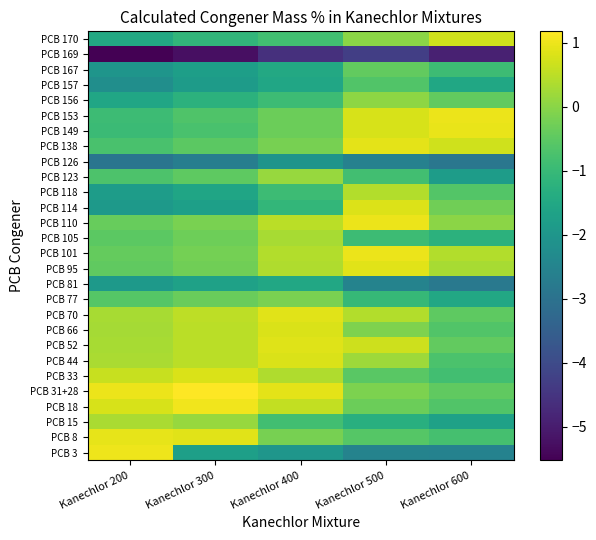

Reading right to left, what are all the values shown in this chart?

PCB 3: Kanechlor 600=-2.6	Kanechlor 500=-2.5	Kanechlor 400=-2.0	Kanechlor 300=-1.7	Kanechlor 200=1.0
PCB 8: Kanechlor 600=-0.8	Kanechlor 500=-0.6	Kanechlor 400=-0.2	Kanechlor 300=0.9	Kanechlor 200=0.9
PCB 15: Kanechlor 600=-1.7	Kanechlor 500=-1.3	Kanechlor 400=-0.9	Kanechlor 300=0.1	Kanechlor 200=0.3
PCB 18: Kanechlor 600=-0.6	Kanechlor 500=-0.3	Kanechlor 400=0.6	Kanechlor 300=1.0	Kanechlor 200=0.8
PCB 31+28: Kanechlor 600=-0.5	Kanechlor 500=-0.1	Kanechlor 400=0.9	Kanechlor 300=1.2	Kanechlor 200=1.0
PCB 33: Kanechlor 600=-0.9	Kanechlor 500=-0.5	Kanechlor 400=0.4	Kanechlor 300=0.8	Kanechlor 200=0.6
PCB 44: Kanechlor 600=-0.7	Kanechlor 500=0.2	Kanechlor 400=0.8	Kanechlor 300=0.5	Kanechlor 200=0.3
PCB 52: Kanechlor 600=-0.4	Kanechlor 500=0.7	Kanechlor 400=0.8	Kanechlor 300=0.5	Kanechlor 200=0.3
PCB 66: Kanechlor 600=-0.6	Kanechlor 500=-0.1	Kanechlor 400=0.8	Kanechlor 300=0.5	Kanechlor 200=0.3
PCB 70: Kanechlor 600=-0.5	Kanechlor 500=0.4	Kanechlor 400=0.9	Kanechlor 300=0.5	Kanechlor 200=0.3
PCB 77: Kanechlor 600=-1.5	Kanechlor 500=-1.0	Kanechlor 400=-0.2	Kanechlor 300=-0.3	Kanechlor 200=-0.6
PCB 81: Kanechlor 600=-2.8	Kanechlor 500=-2.5	Kanechlor 400=-1.5	Kanechlor 300=-1.7	Kanechlor 200=-1.9
PCB 95: Kanechlor 600=0.3	Kanechlor 500=0.9	Kanechlor 400=0.4	Kanechlor 300=-0.3	Kanechlor 200=-0.5
PCB 101: Kanechlor 600=0.4	Kanechlor 500=1.0	Kanechlor 400=0.4	Kanechlor 300=-0.2	Kanechlor 200=-0.4
PCB 105: Kanechlor 600=-1.2	Kanechlor 500=-0.9	Kanechlor 400=0.3	Kanechlor 300=-0.3	Kanechlor 200=-0.5
PCB 110: Kanechlor 600=0.0	Kanechlor 500=1.0	Kanechlor 400=0.5	Kanechlor 300=-0.2	Kanechlor 200=-0.4
PCB 114: Kanechlor 600=-0.3	Kanechlor 500=0.8	Kanechlor 400=-1.1	Kanechlor 300=-1.7	Kanechlor 200=-1.9
PCB 118: Kanechlor 600=-0.6	Kanechlor 500=0.4	Kanechlor 400=-0.9	Kanechlor 300=-1.6	Kanechlor 200=-1.8
PCB 123: Kanechlor 600=-1.8	Kanechlor 500=-0.9	Kanechlor 400=0.1	Kanechlor 300=-0.5	Kanechlor 200=-0.7
PCB 126: Kanechlor 600=-2.9	Kanechlor 500=-2.6	Kanechlor 400=-2.1	Kanechlor 300=-2.7	Kanechlor 200=-2.9
PCB 138: Kanechlor 600=0.7	Kanechlor 500=0.9	Kanechlor 400=-0.2	Kanechlor 300=-0.5	Kanechlor 200=-0.7
PCB 149: Kanechlor 600=1.0	Kanechlor 500=0.8	Kanechlor 400=-0.3	Kanechlor 300=-0.7	Kanechlor 200=-1.0
PCB 153: Kanechlor 600=1.0	Kanechlor 500=0.8	Kanechlor 400=-0.3	Kanechlor 300=-0.7	Kanechlor 200=-0.9
PCB 156: Kanechlor 600=-0.4	Kanechlor 500=0.0	Kanechlor 400=-0.9	Kanechlor 300=-1.2	Kanechlor 200=-1.6
PCB 157: Kanechlor 600=-1.5	Kanechlor 500=-0.6	Kanechlor 400=-1.6	Kanechlor 300=-1.9	Kanechlor 200=-2.2
PCB 167: Kanechlor 600=-0.9	Kanechlor 500=-0.4	Kanechlor 400=-1.5	Kanechlor 300=-1.8	Kanechlor 200=-2.0
PCB 169: Kanechlor 600=-4.9	Kanechlor 500=-4.3	Kanechlor 400=-4.6	Kanechlor 300=-5.2	Kanechlor 200=-5.5
PCB 170: Kanechlor 600=0.7	Kanechlor 500=0.0	Kanechlor 400=-0.9	Kanechlor 300=-1.1	Kanechlor 200=-1.5